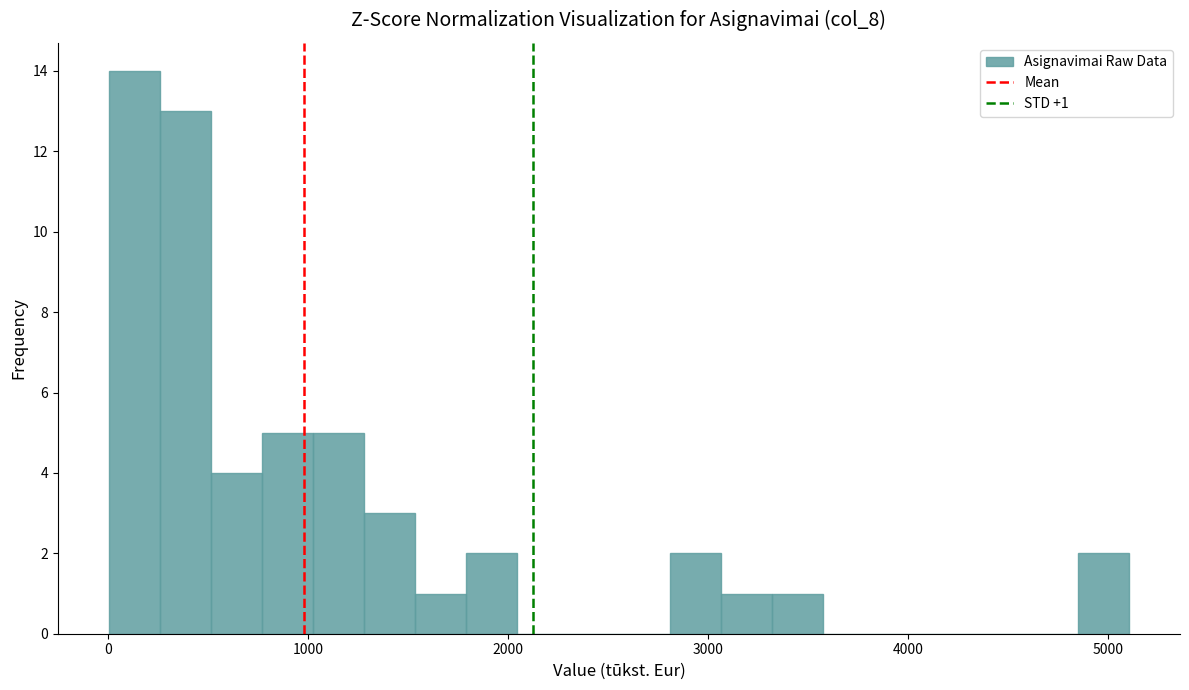

Around what value on the x-axis is the tallest bar? Give the approximate position of its centre, as read against the axis.

100